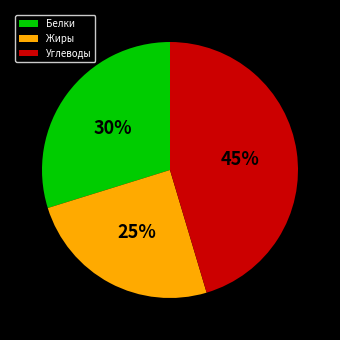

Is the sum of Белки and Жиры greater than half?

Yes